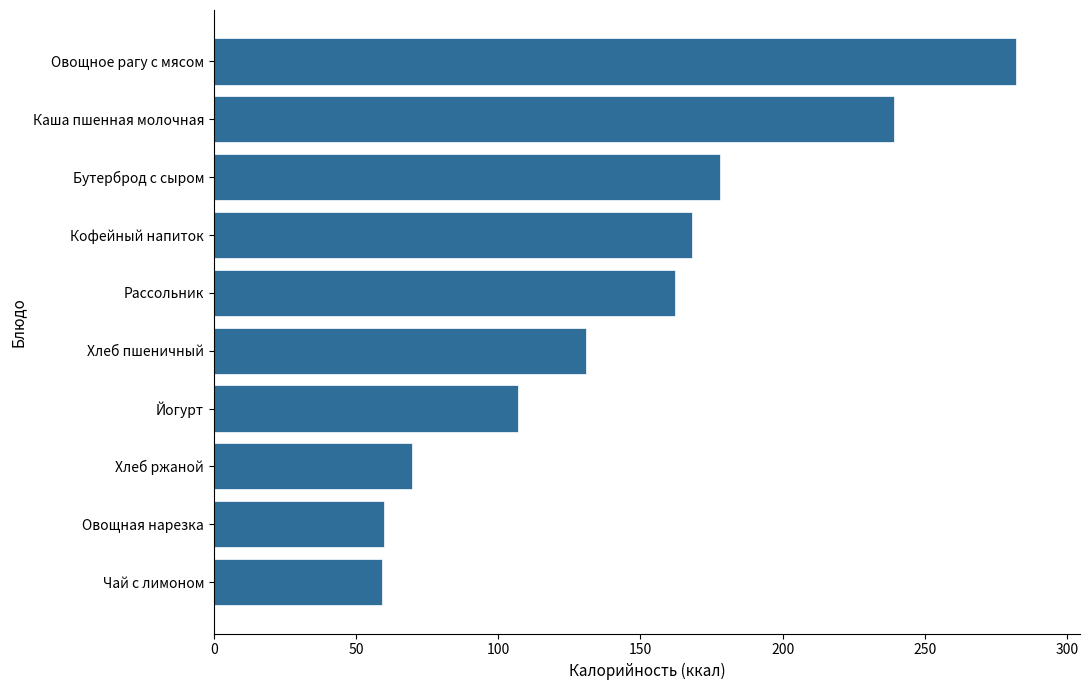

Which has a higher value, Бутерброд с сыром or Овощная нарезка?

Бутерброд с сыром